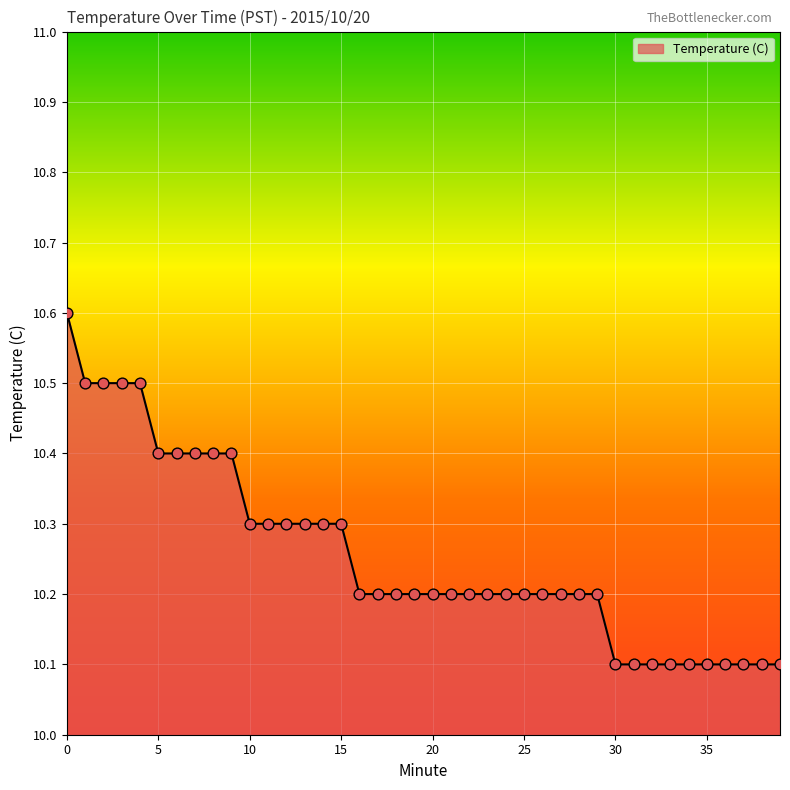

What is the minimum value shown in the chart?

10.1